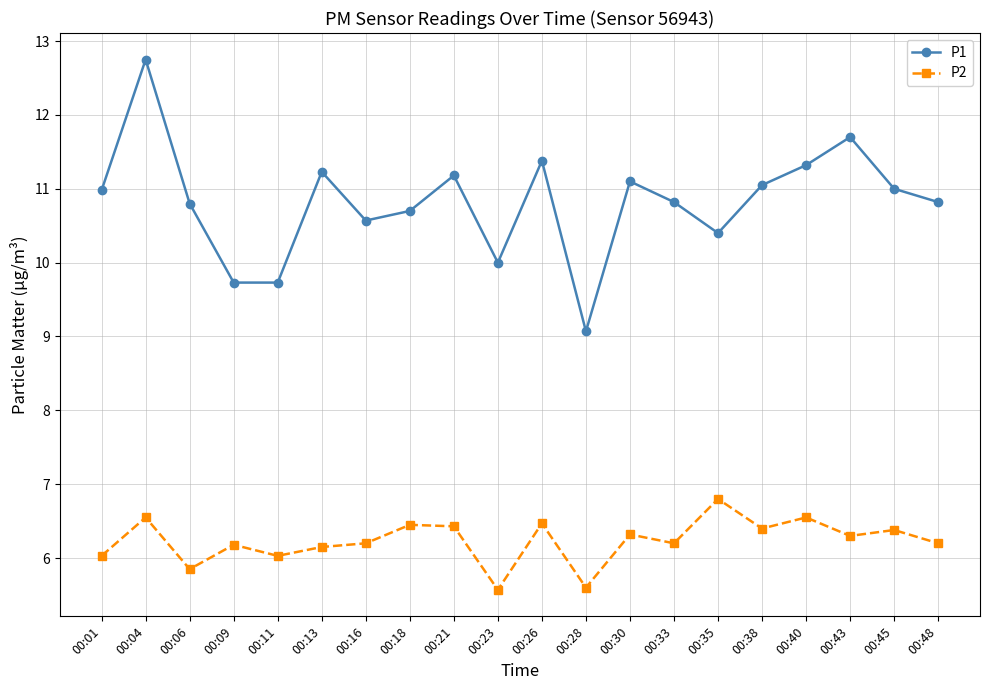

Is it true that P2 equals 6.4 at 00:38?

True